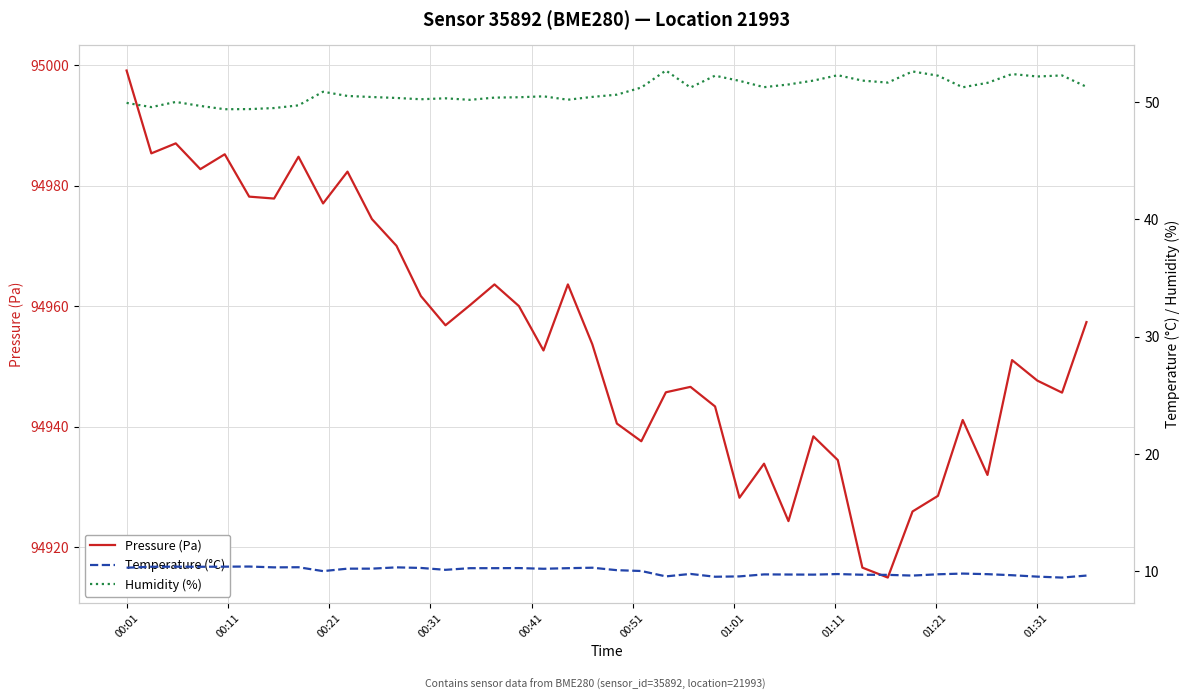

True or false: Temperature (°C) and Humidity (%) cross at least once.

False